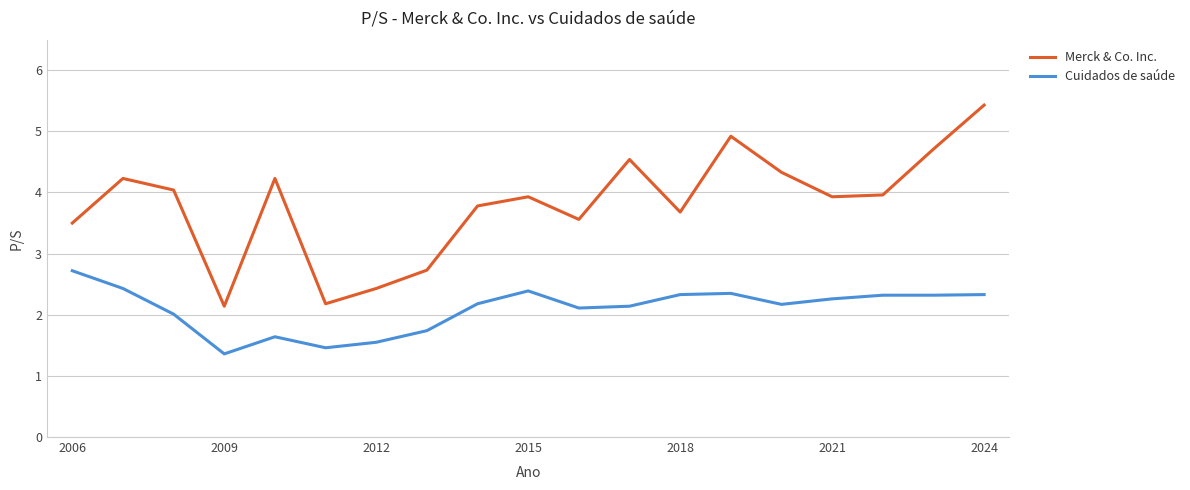

Count the number of categories in the chart.

19